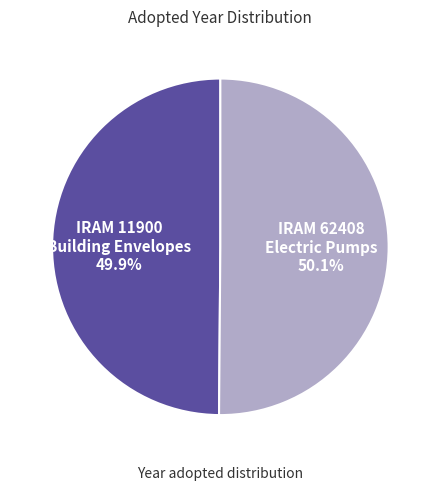

Is there a majority slice in this chart?

Yes